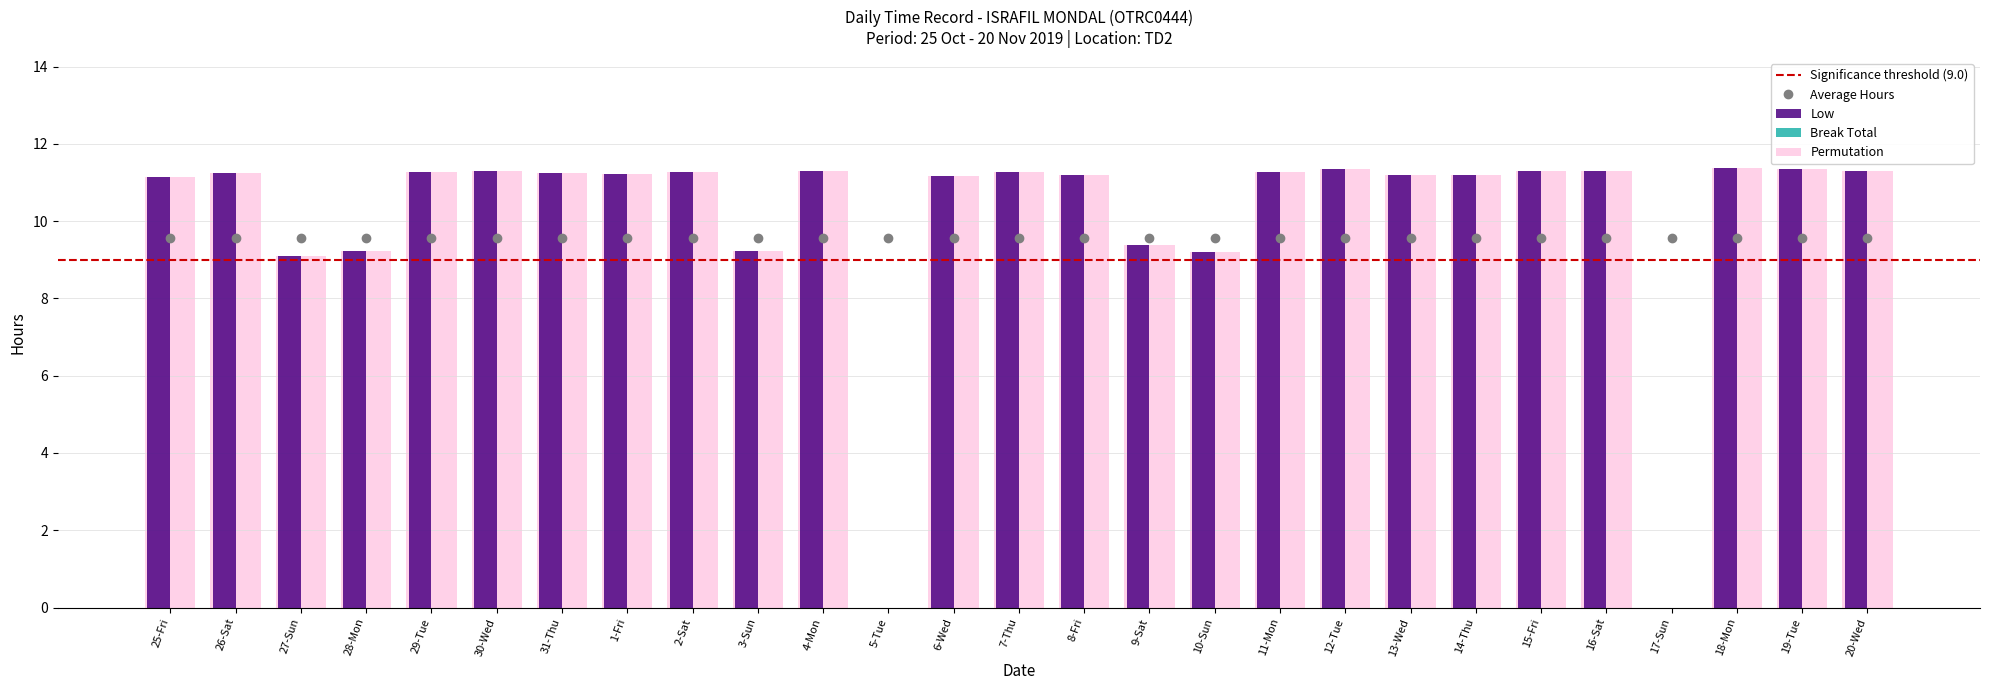

What is the label of the 26th bar from the left?

19-Tue